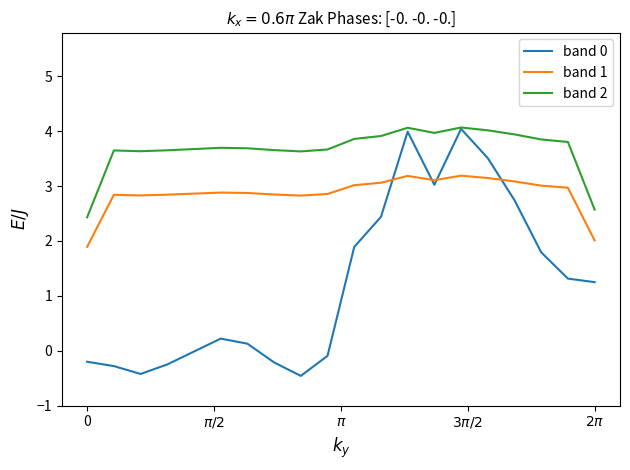

What is the lowest value of the band 1 series?

1.9